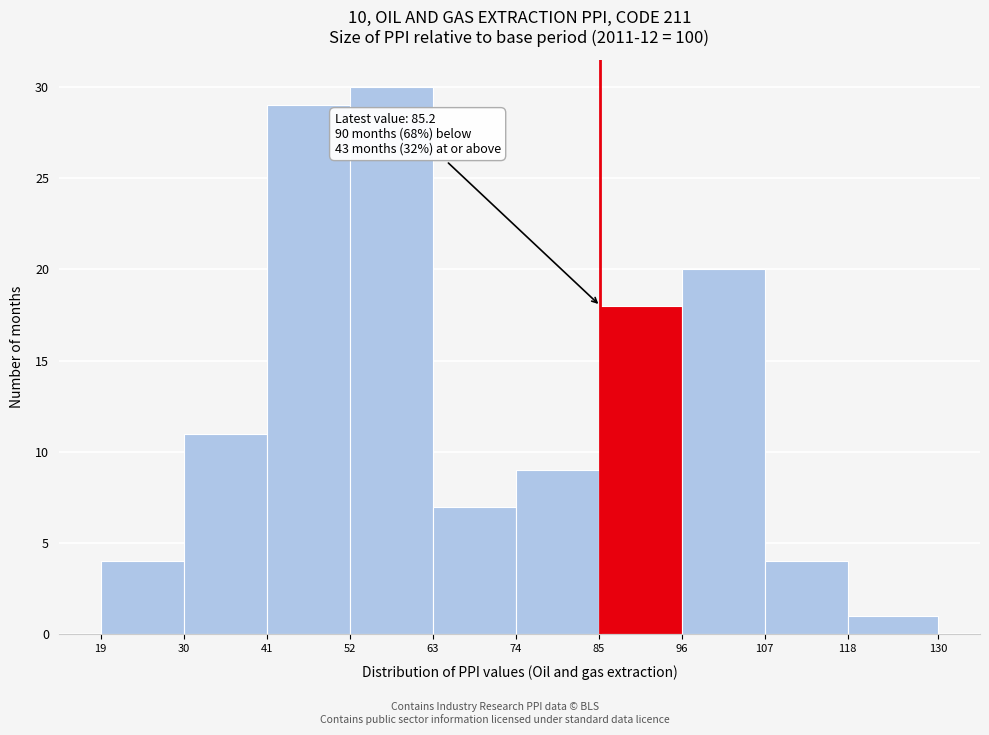

Which range on the x-axis has the tallest bar?

52 to 63